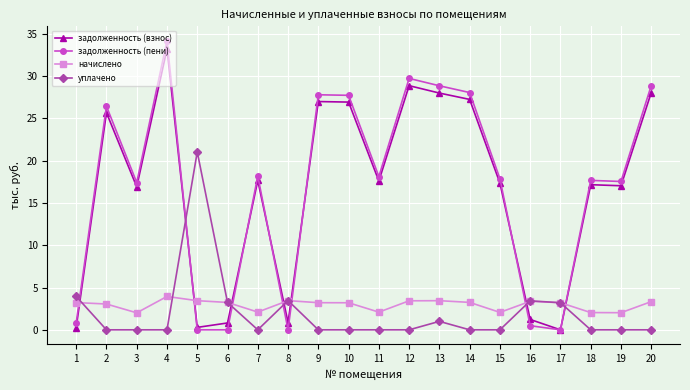

What are all the series names shown in the legend?

задолженность (взнос), задолженность (пени), начислено, уплачено